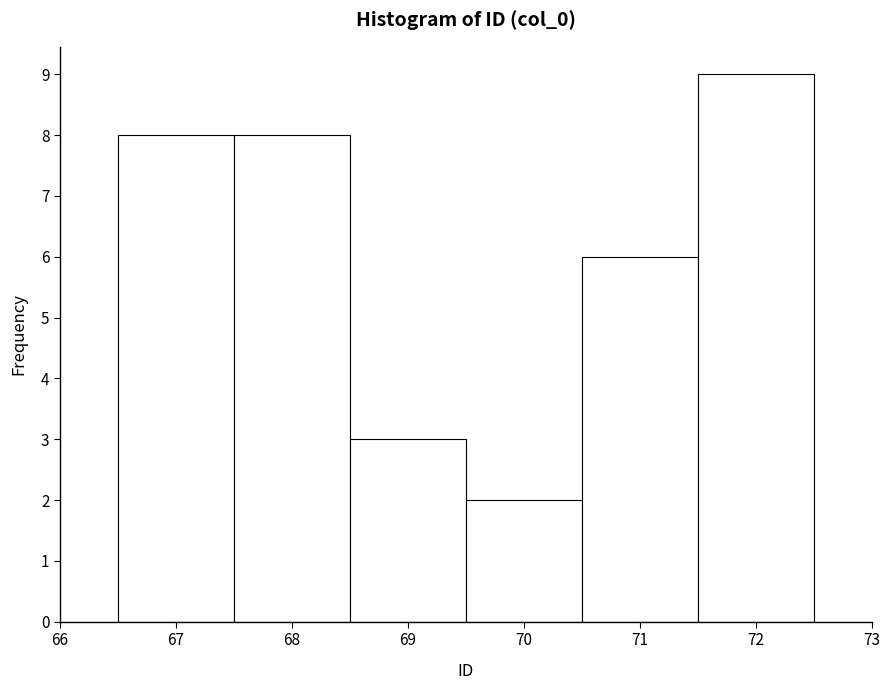

Reading left to right, transcribe this chart: for each bar, give the range it covers on the x-axis and its height. The values are not printed on the chart, so give them approximately, as read against the axis.

66.5 to 67.5: 8
67.5 to 68.5: 8
68.5 to 69.5: 3
69.5 to 70.5: 2
70.5 to 71.5: 6
71.5 to 72.5: 9